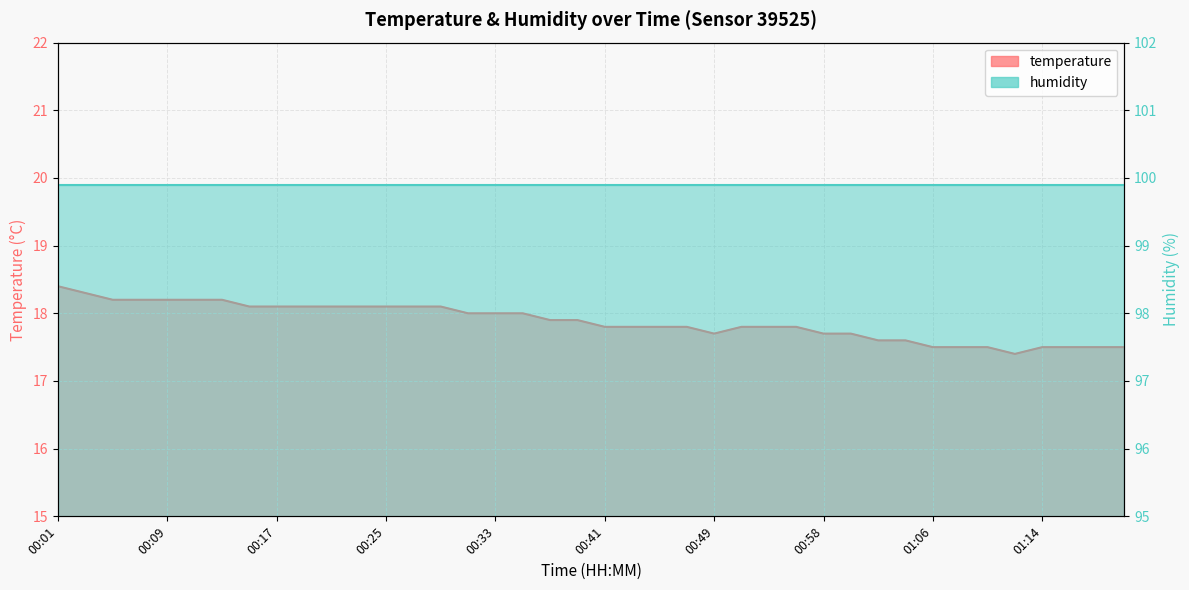

What is the difference between the second highest and minimum values?

0.9